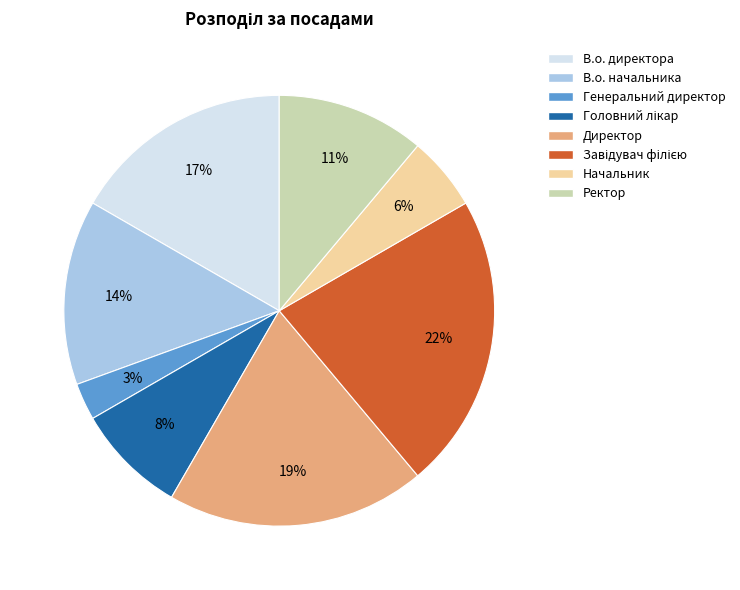

Is the sum of Директор and В.о. директора greater than half?

No